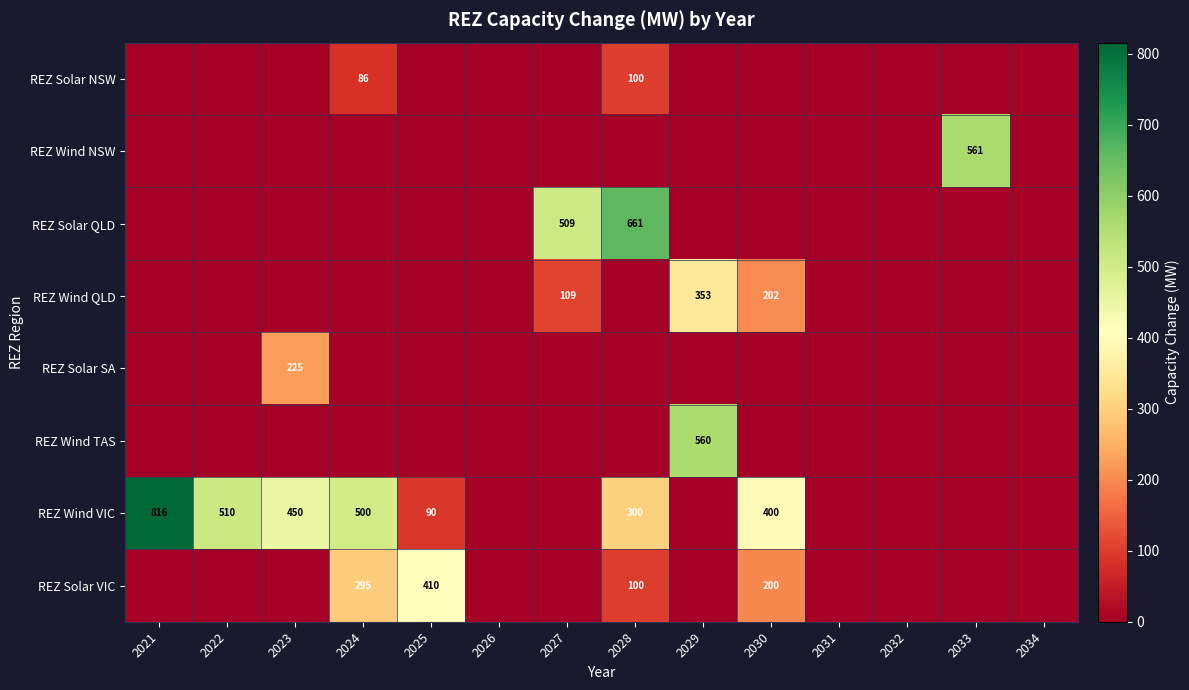

The value of REZ Wind VIC at 2025 is 160. True or false?

False